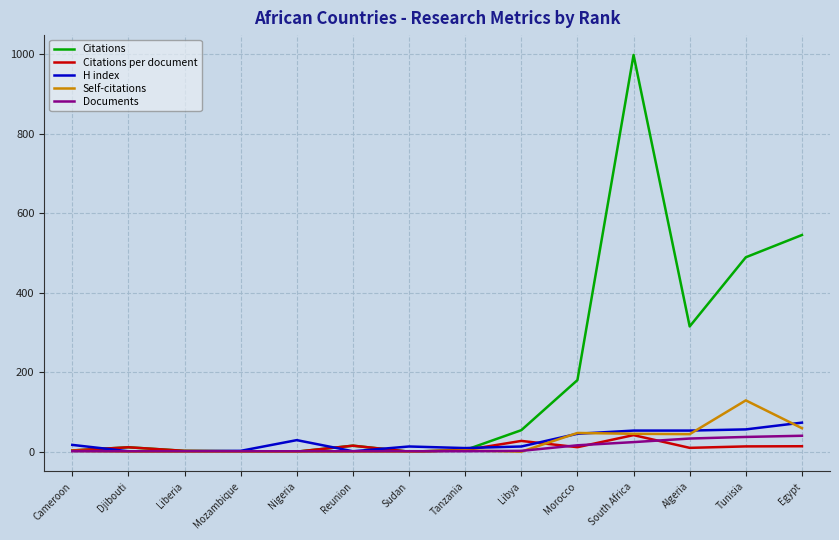

Where is the first local maximum for Citations?

Djibouti